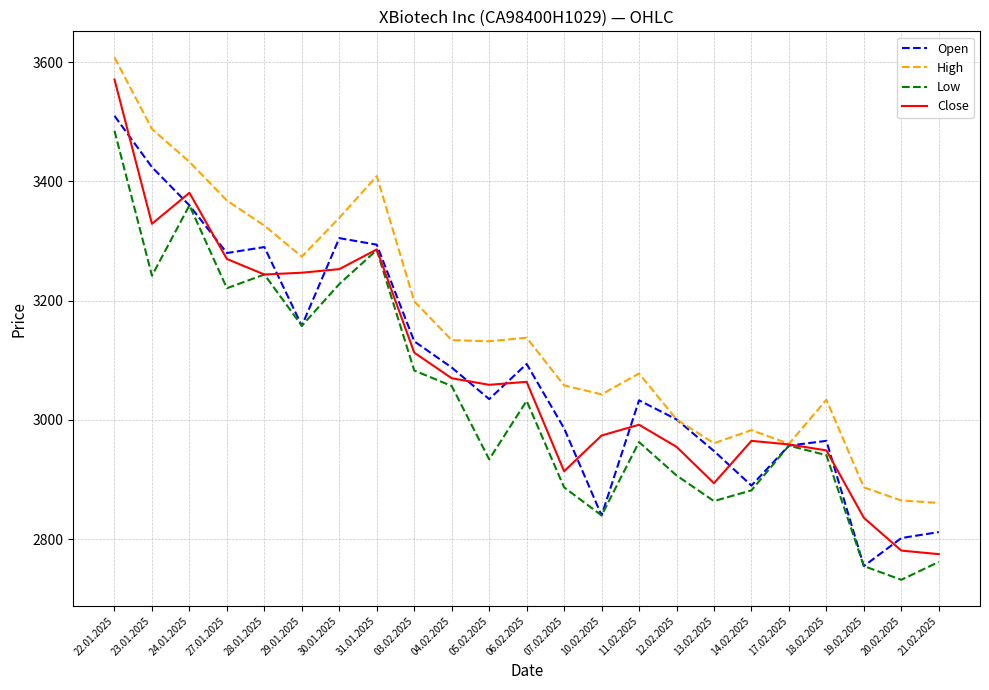

Which series has the widest spread of values?

Close